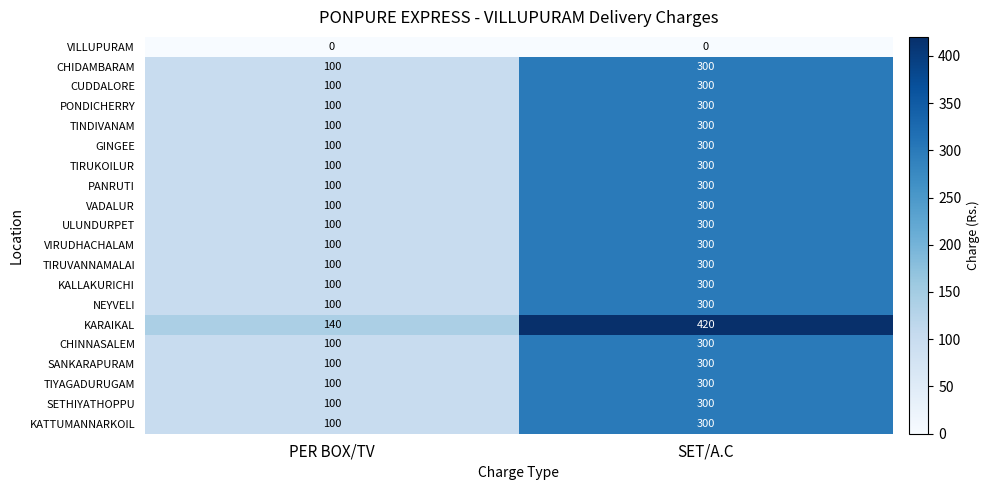

What is the spread (max minus min) of values at PER BOX/TV?

140